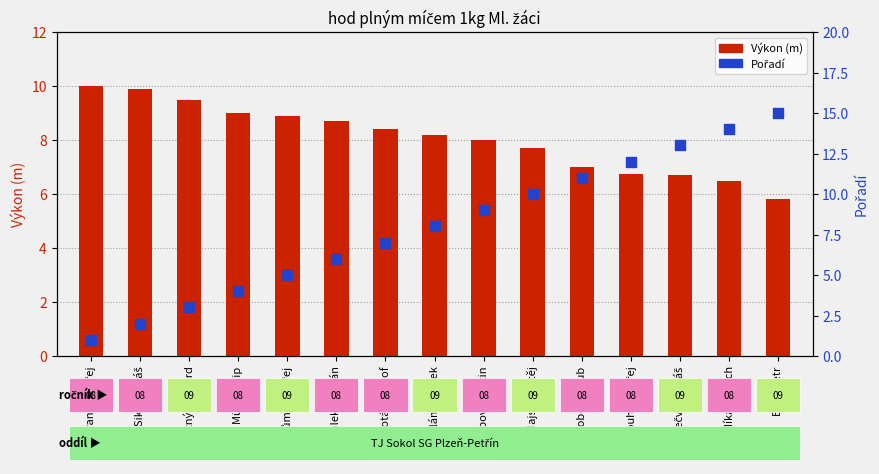

Which series reaches the maximum Y coordinate?

Pořadí